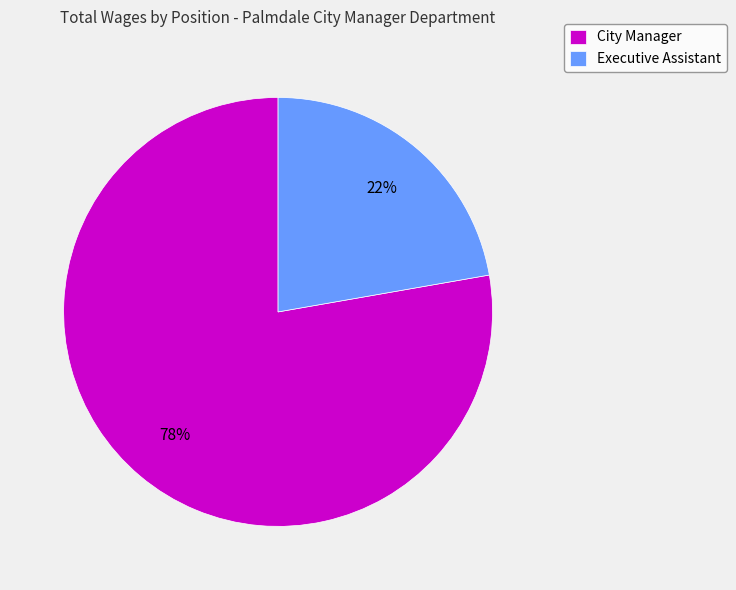

Between City Manager and Executive Assistant, which is larger?

City Manager